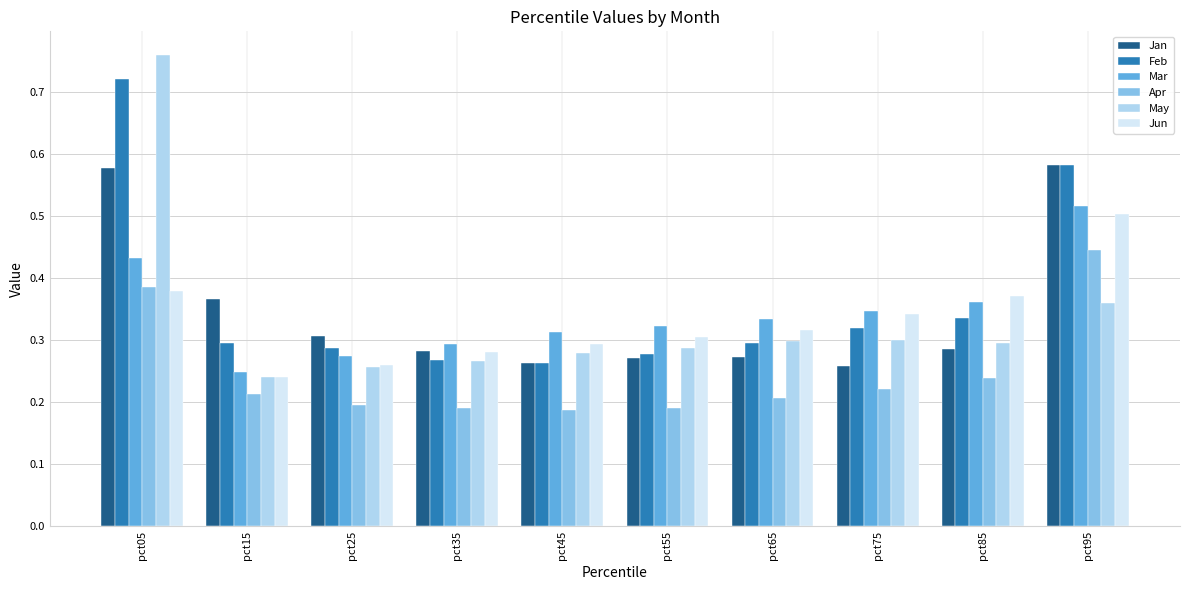

How many bars are there in each group?

6